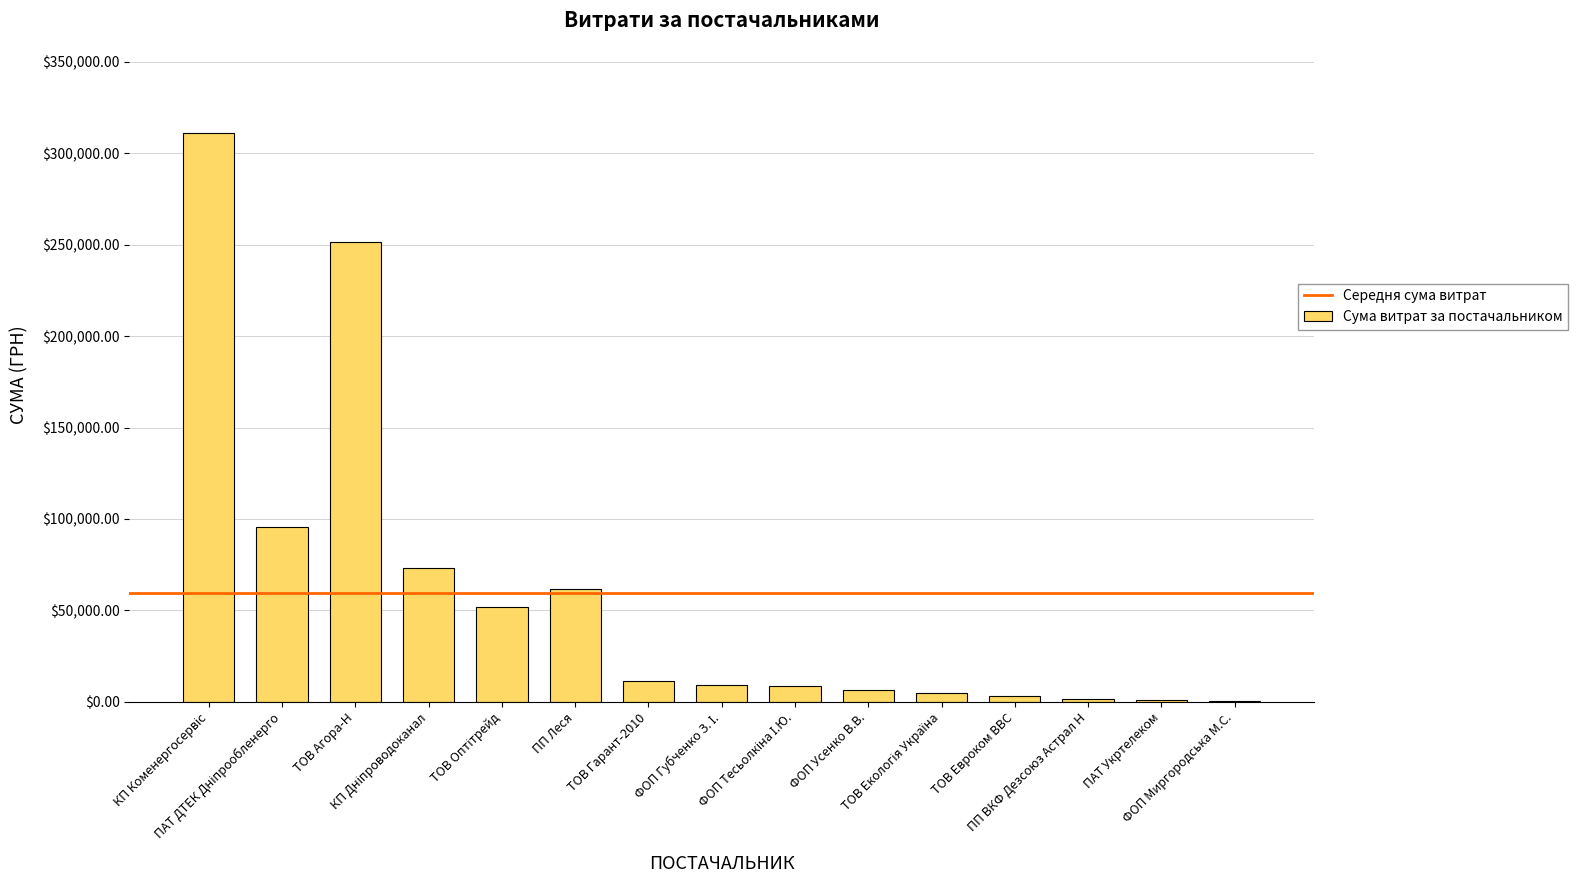

What is the maximum value shown in the chart?

310972.3